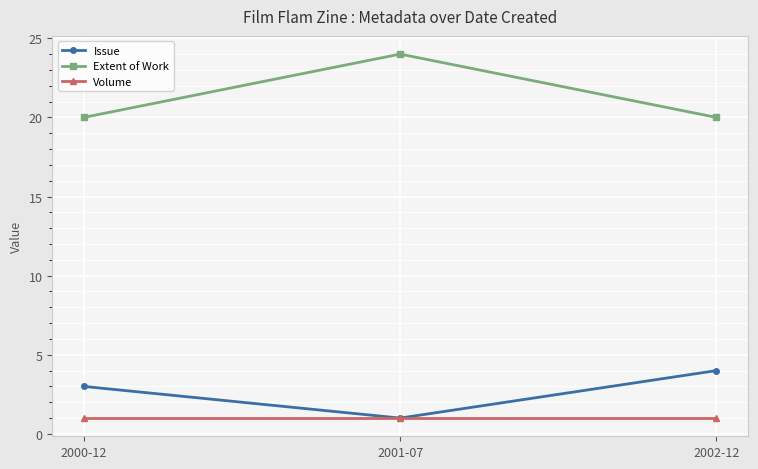

Which series changed the most between 2000-12 and 2001-07?

Extent of Work